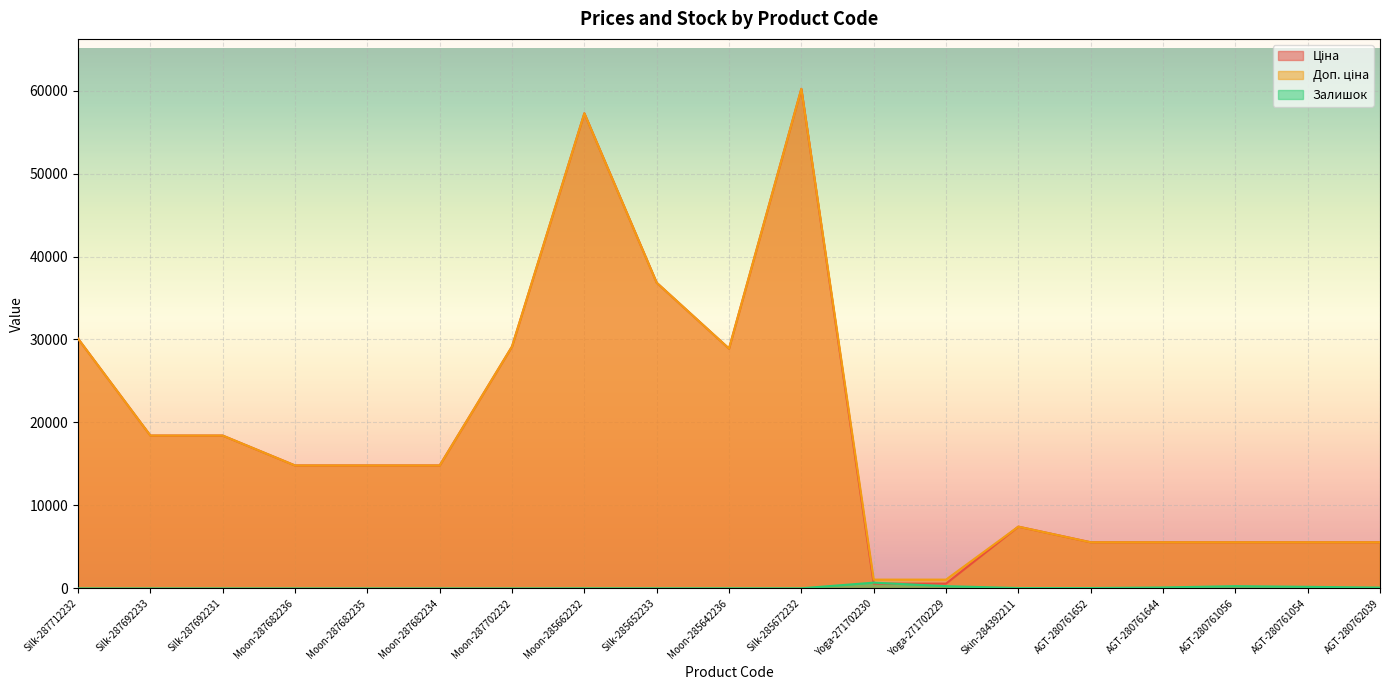

Between Silk-285652233 and AGT-280761056, which is larger?

Silk-285652233